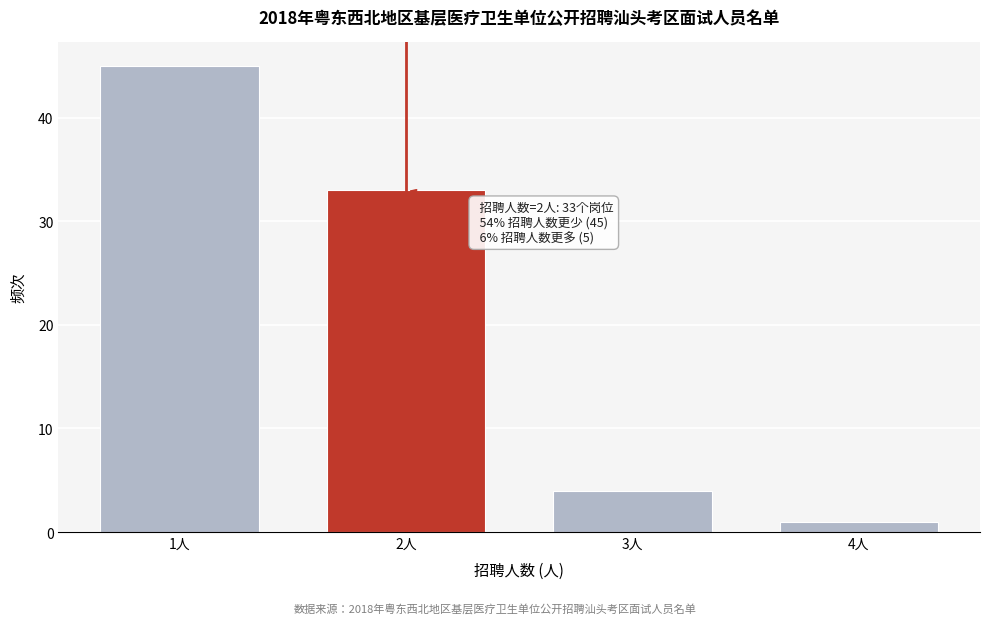

Reading left to right, what are all the values shown in this chart?

1人=45	2人=33	3人=4	4人=1